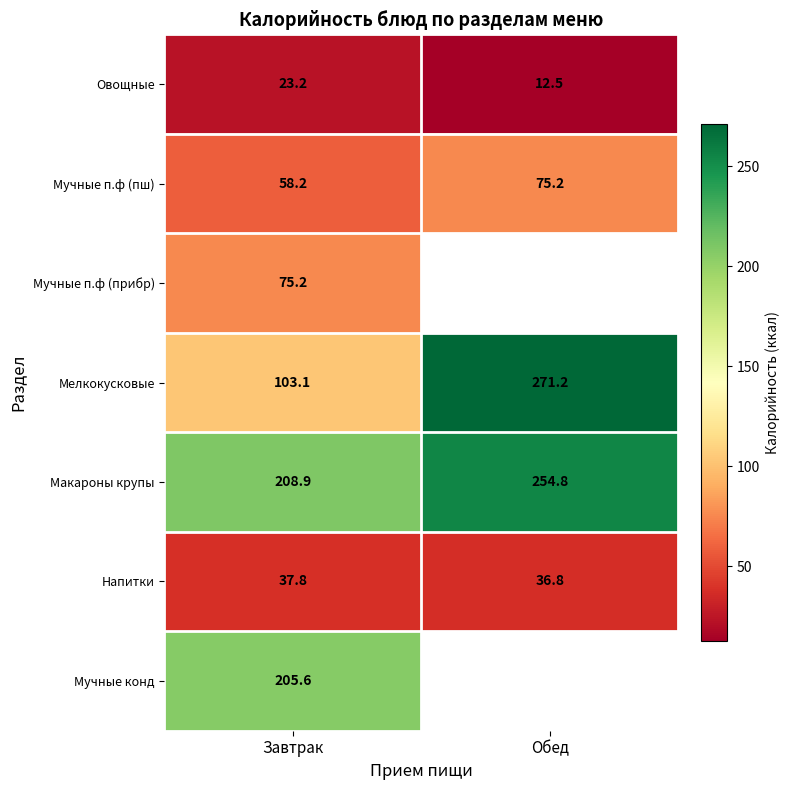

Rank the categories by Овощные value from lowest to highest.

Обед, Завтрак